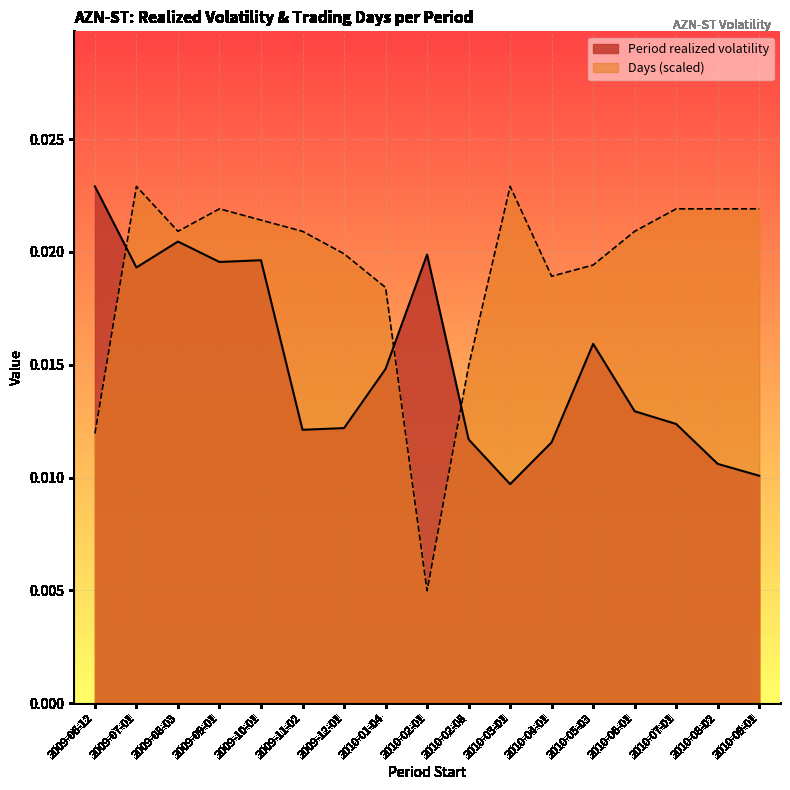

At which category is the sum across all series the highest?

2009-07-01